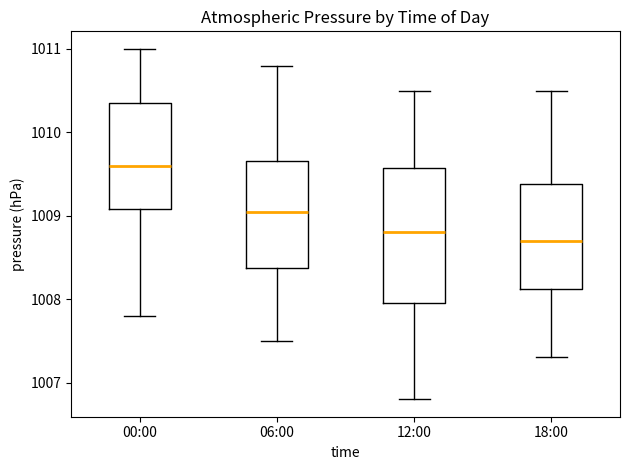

Reading left to right, transcribe this box plot: for each box, give where its median line is, the range the box spans, and where its two whiskers end, as read against the y-axis. The values are not printed on the chart, so give them approximately, as read against the axis.

00:00: median 1009.6, box 1009.1 to 1010.4, whiskers 1007.8 to 1011.0
06:00: median 1009.1, box 1008.4 to 1009.7, whiskers 1007.5 to 1010.8
12:00: median 1008.8, box 1008.0 to 1009.6, whiskers 1006.8 to 1010.5
18:00: median 1008.7, box 1008.1 to 1009.4, whiskers 1007.3 to 1010.5